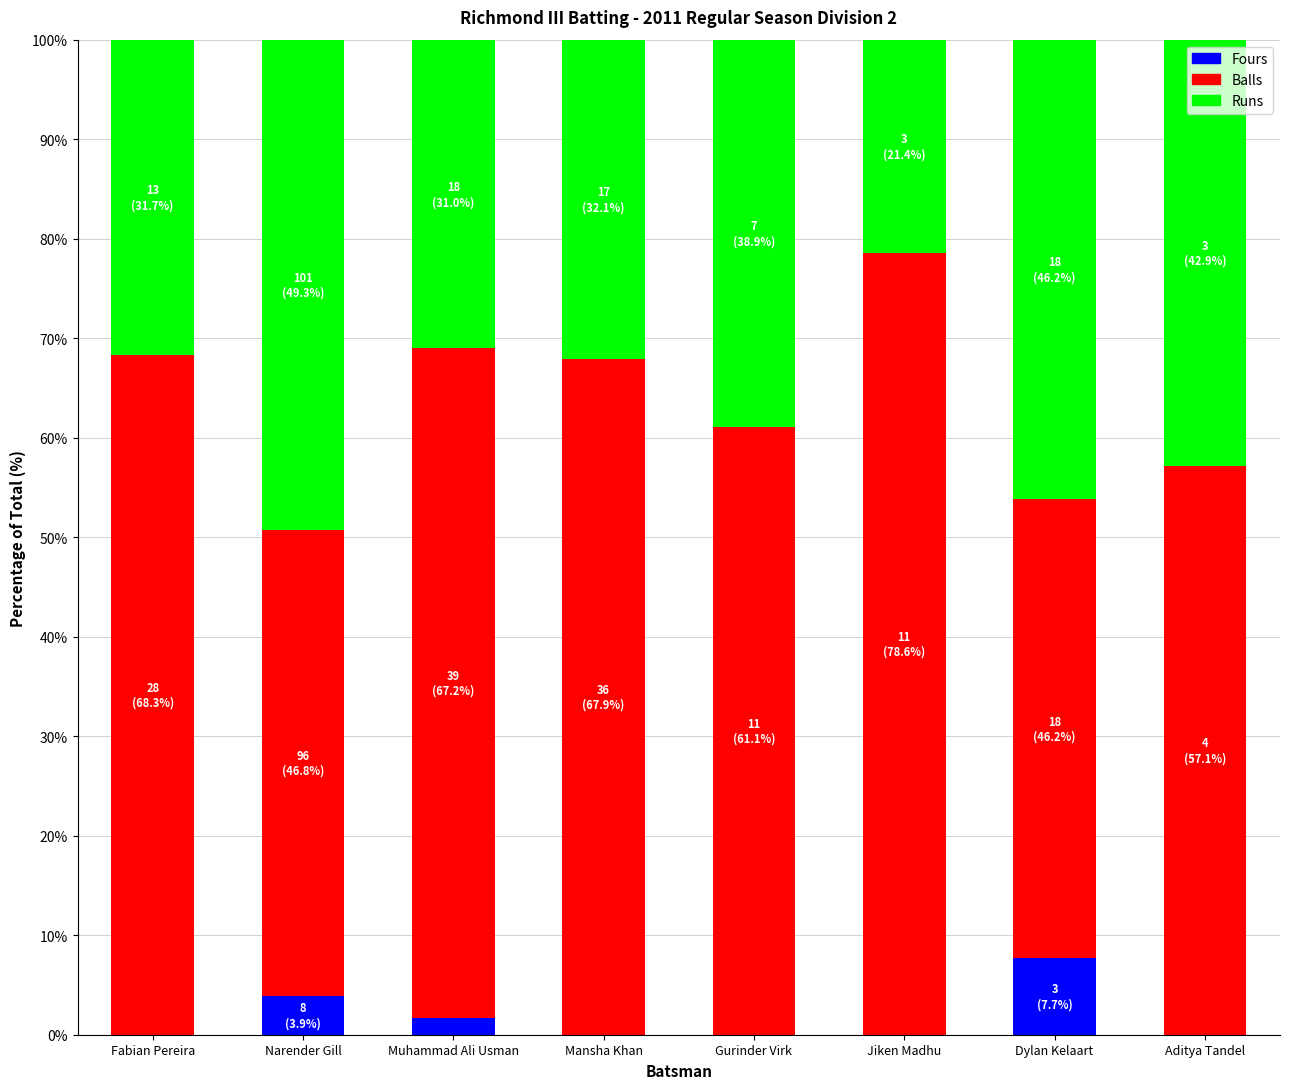

How many categories are shown in the chart?

8